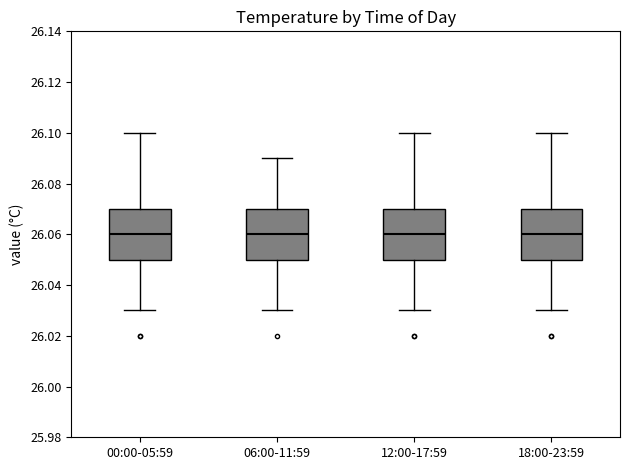

Where does the median line of the box for 18:00-23:59 sit on the y-axis? The values are not printed on the chart, so give them approximately, as read against the axis.

26.06